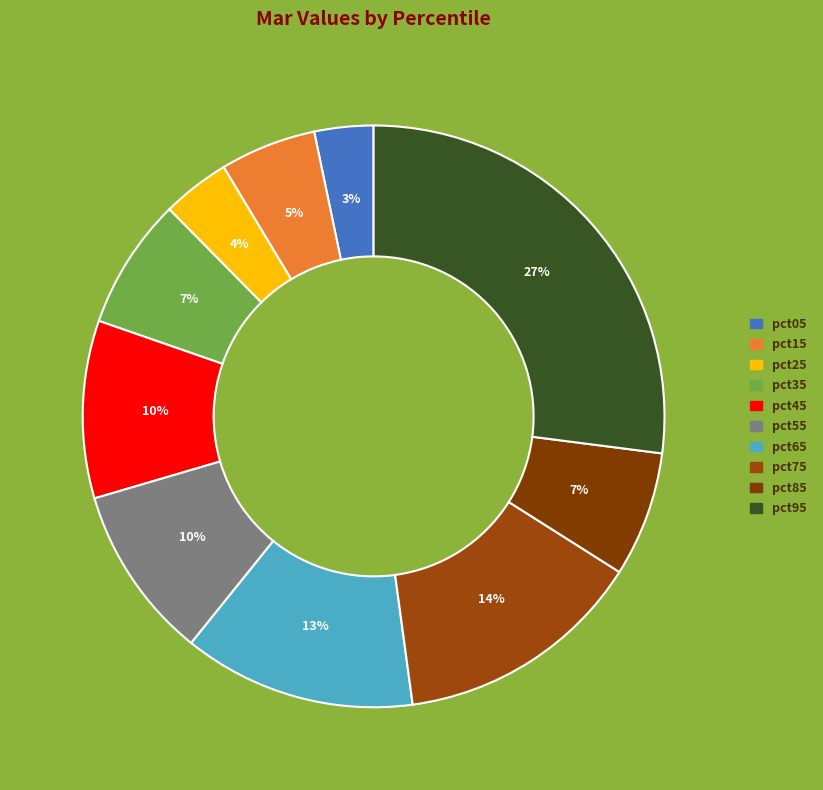

Does pct95 account for over 50% of the chart?

No